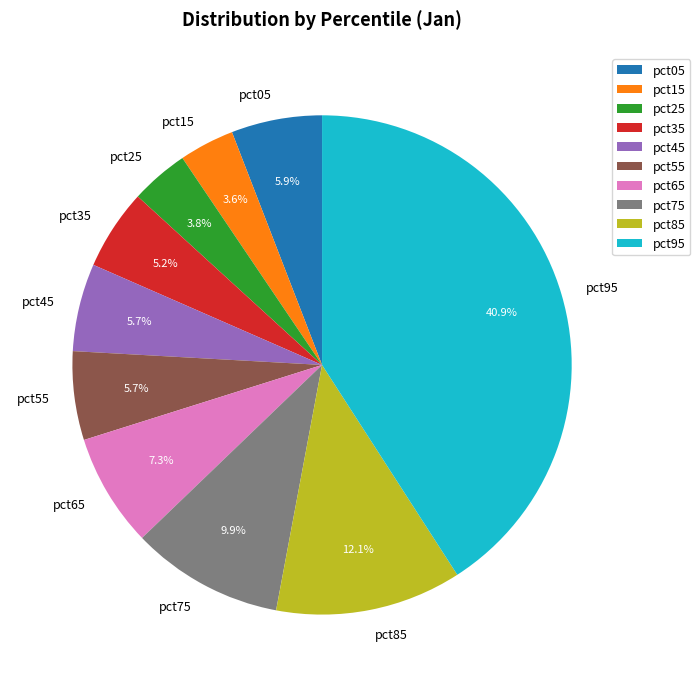

To the nearest percent, what is the difference between the pct45 and pct25 slice percentages?

2%